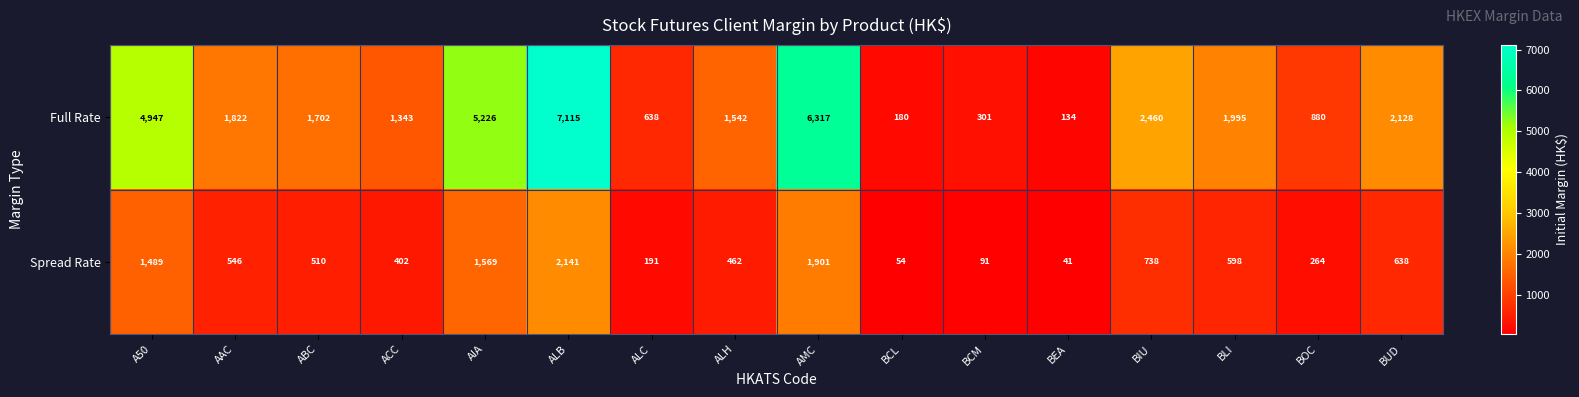

What is the approximate value of Full Rate at AIA?

5226